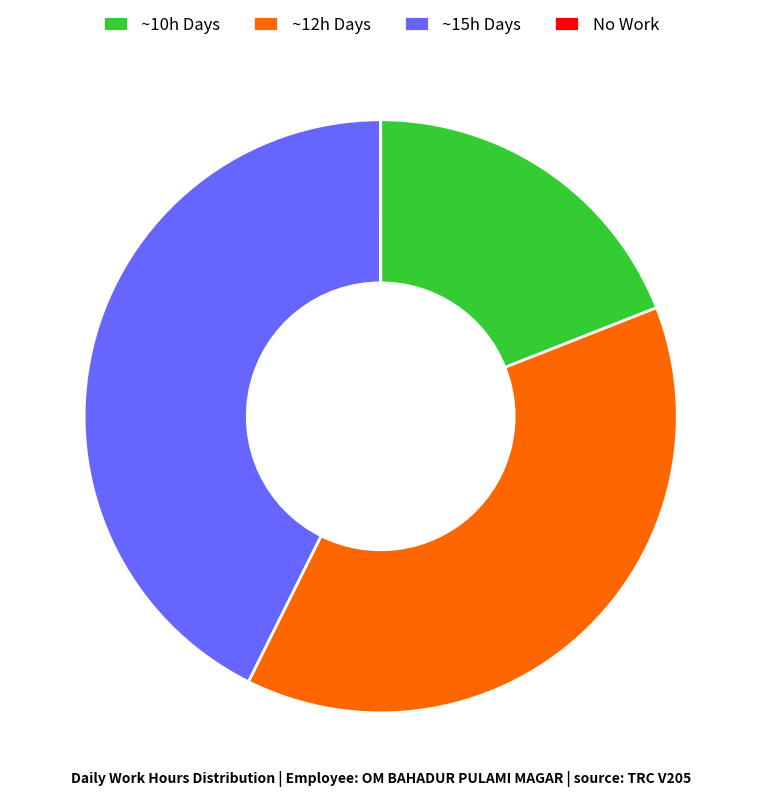

The ~10h Days slice represents 32% of the pie. True or false?

False